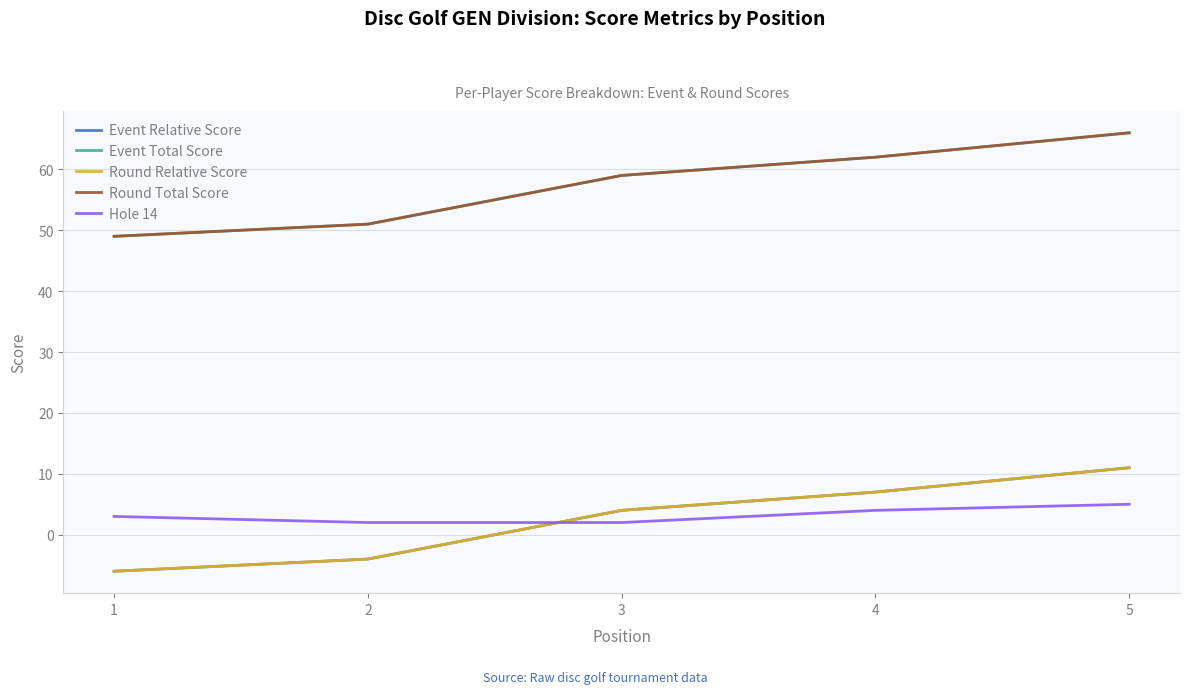

What is the value of the Round Relative Score point at the 3rd from the left?

4